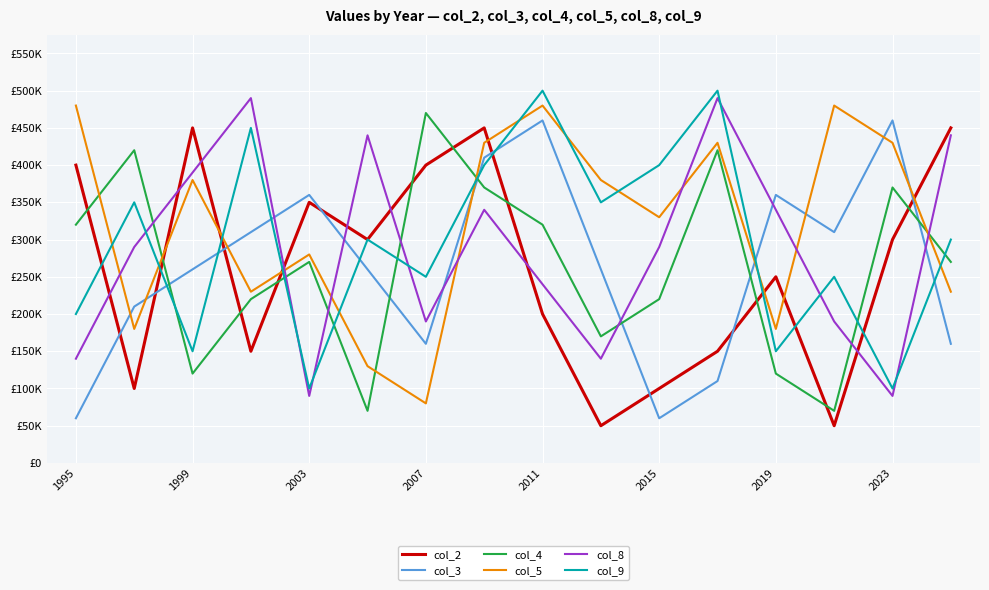

How many interior local valleys does the col_4 series have?

4